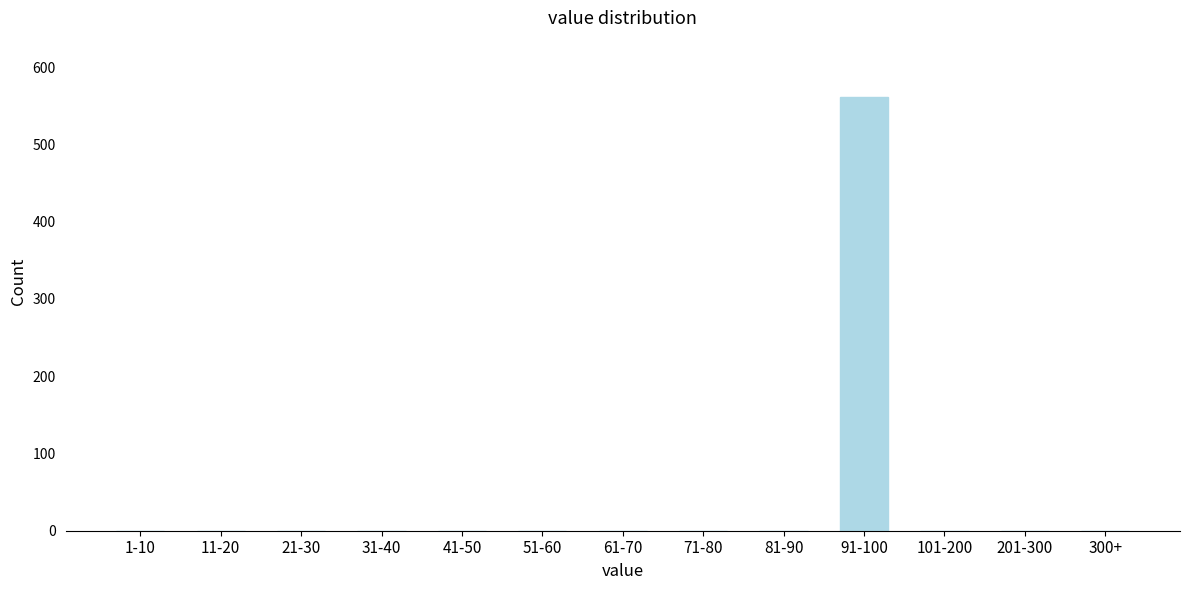

Reading left to right, transcribe all the data shown in this chart.

1-10=0	11-20=0	21-30=0	31-40=0	41-50=0	51-60=0	61-70=0	71-80=0	81-90=0	91-100=561	101-200=0	201-300=0	300+=0